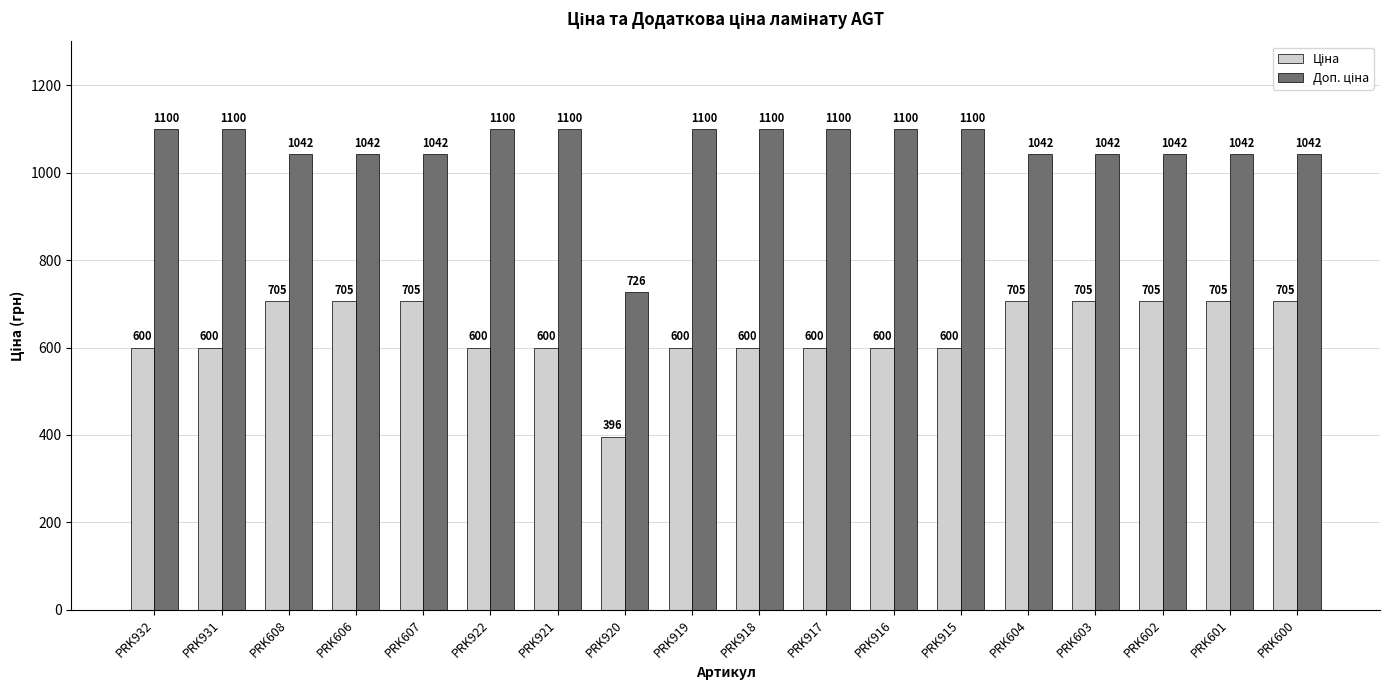

At how many categories does at least one series exceed 889?

17